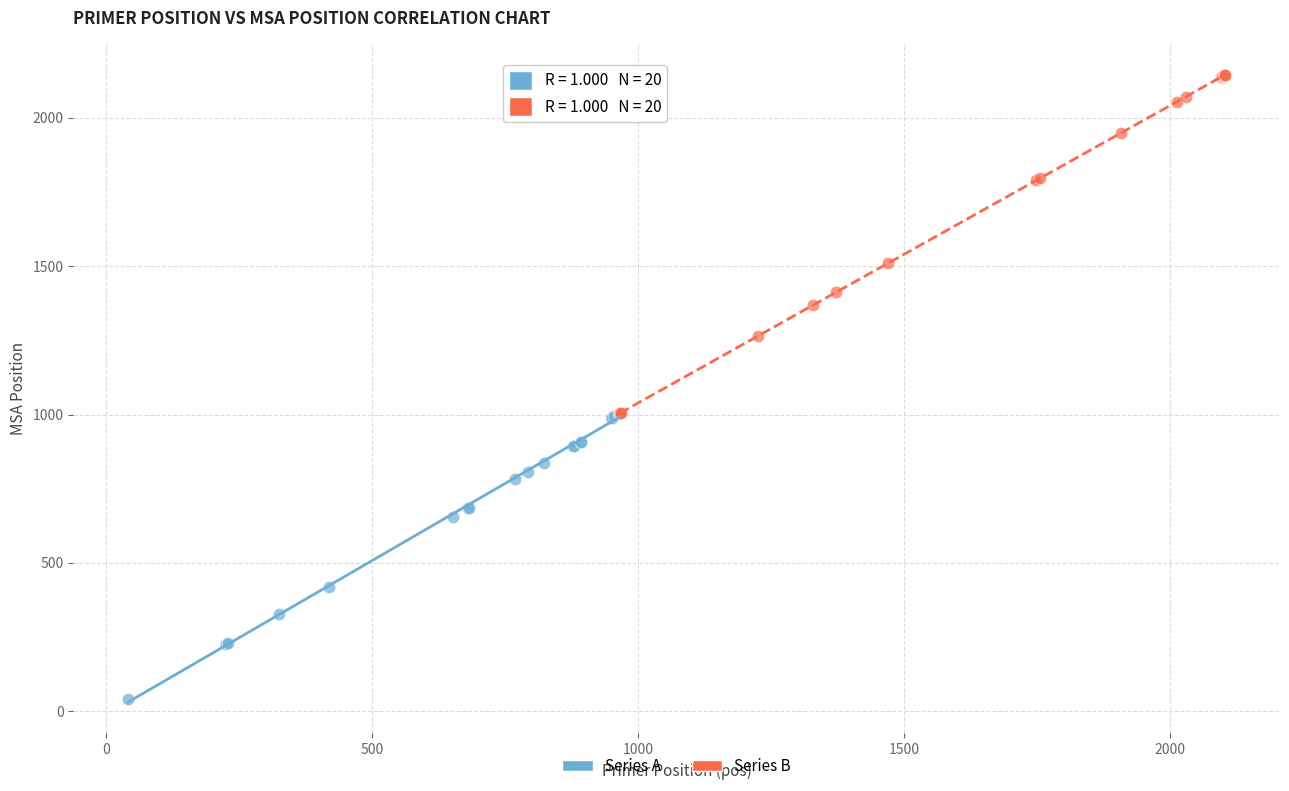

Which series has the largest Y range (max minus min)?

Series B